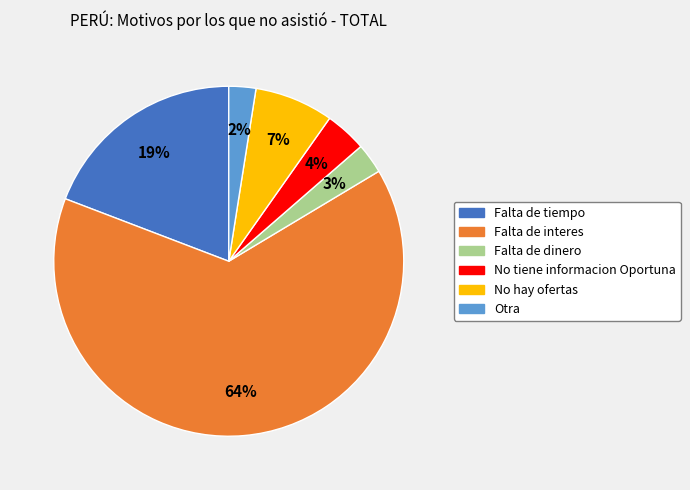

To the nearest percent, what is the average slice percentage?

17%